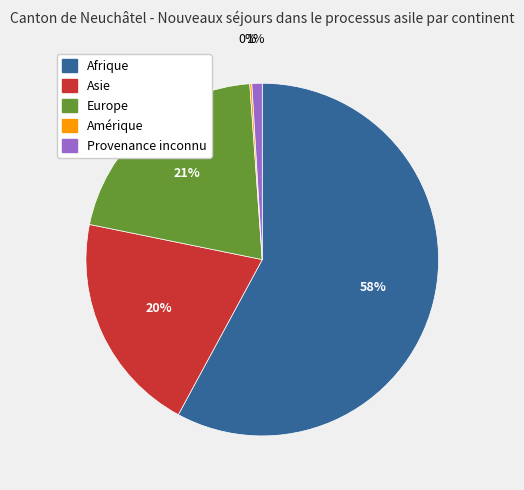

To the nearest percent, what is the difference between the largest and smallest slice percentages?

58%